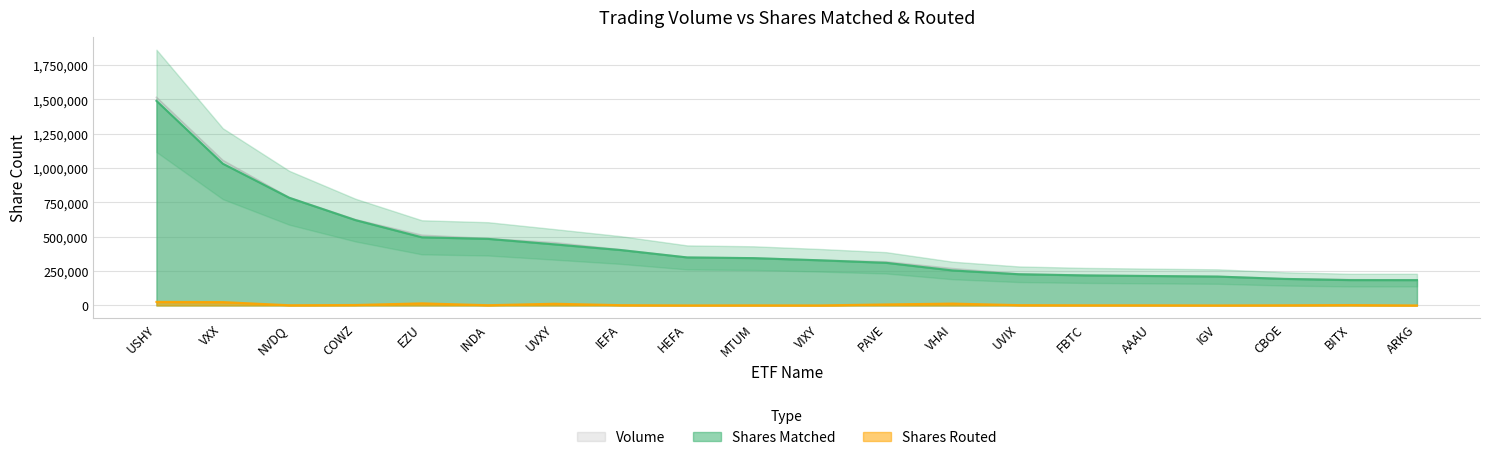

True or false: Volume and Shares Routed cross at least once.

False